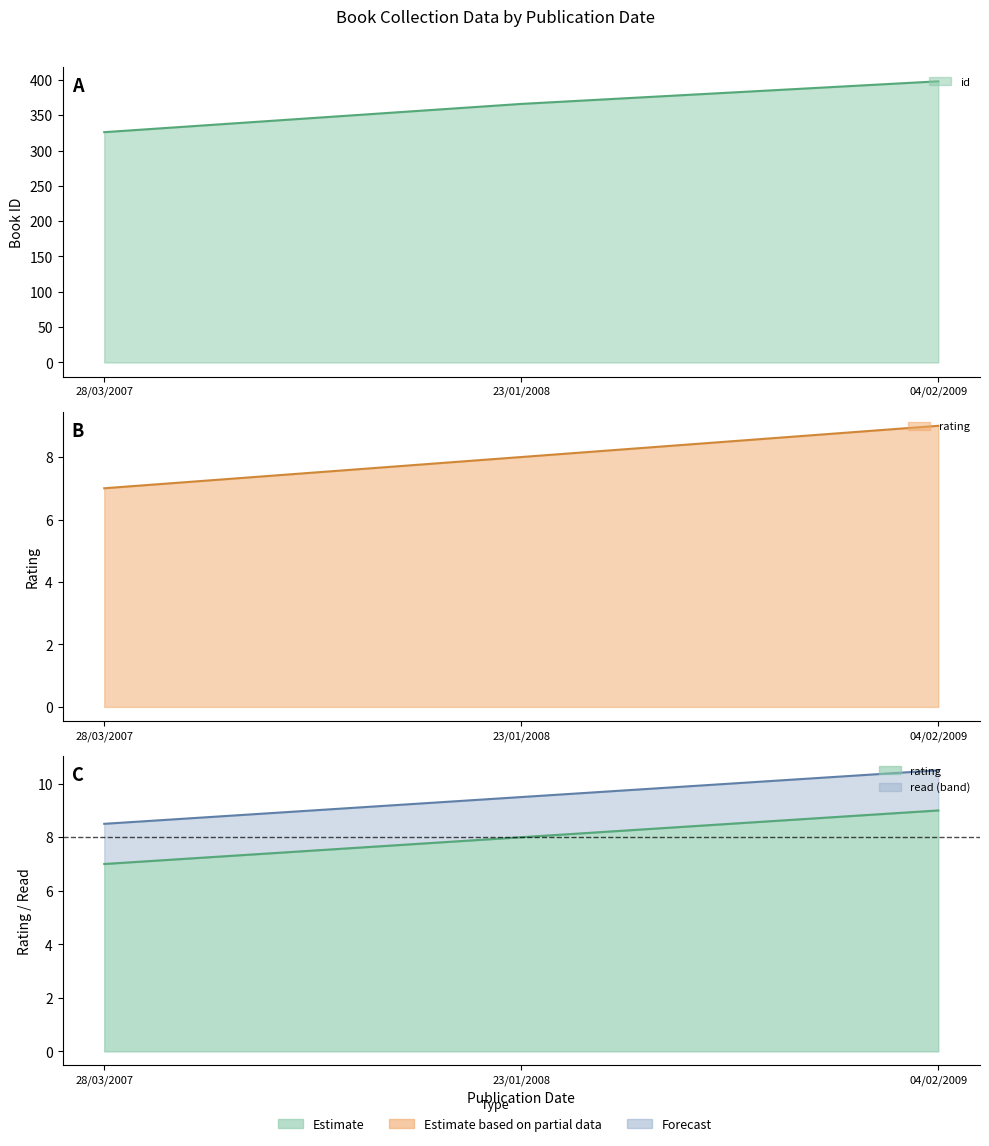

What is the label of the 2nd point from the right?

23/01/2008